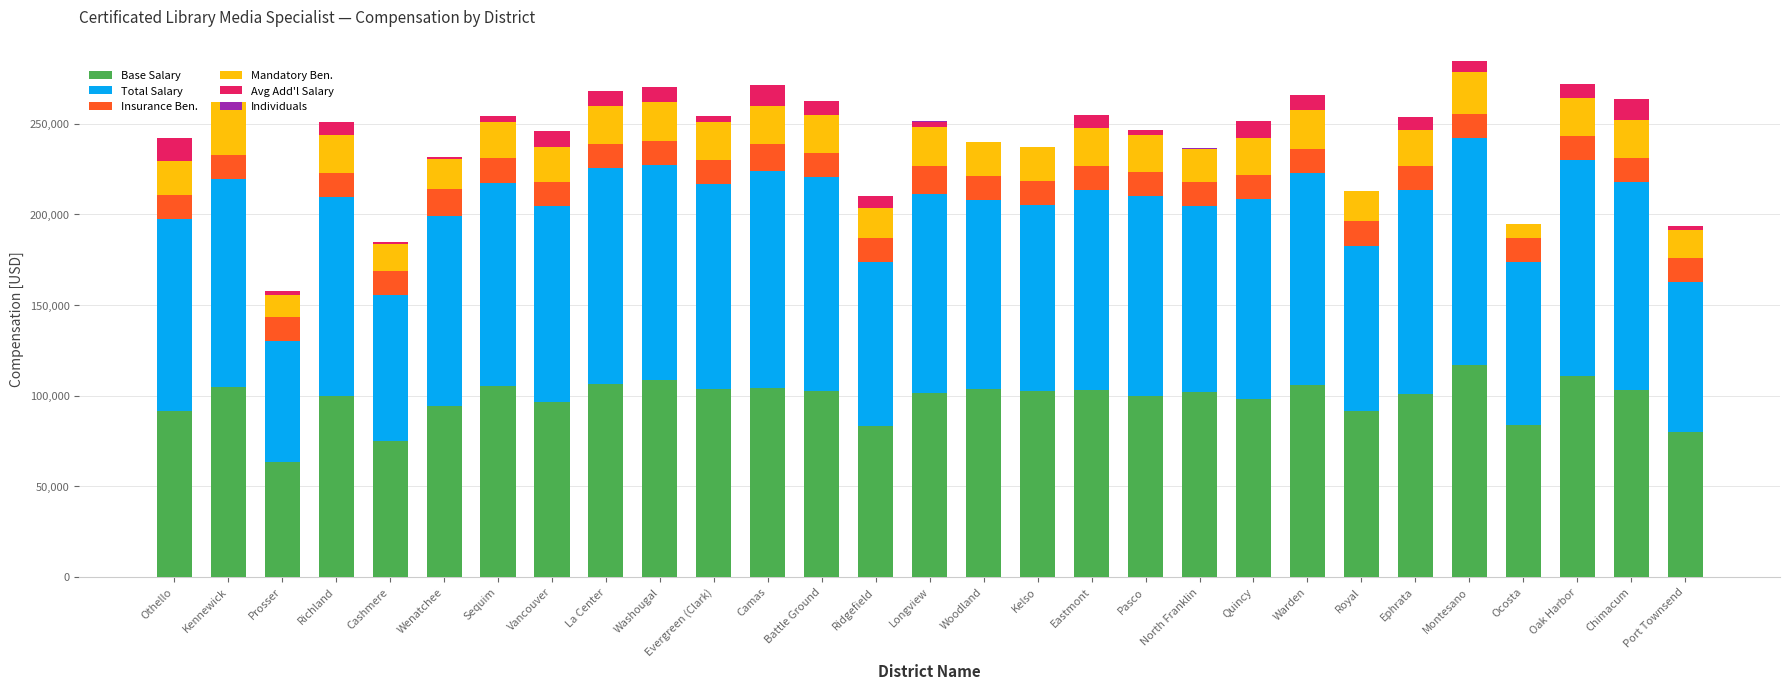

Count the number of categories in the chart.

29